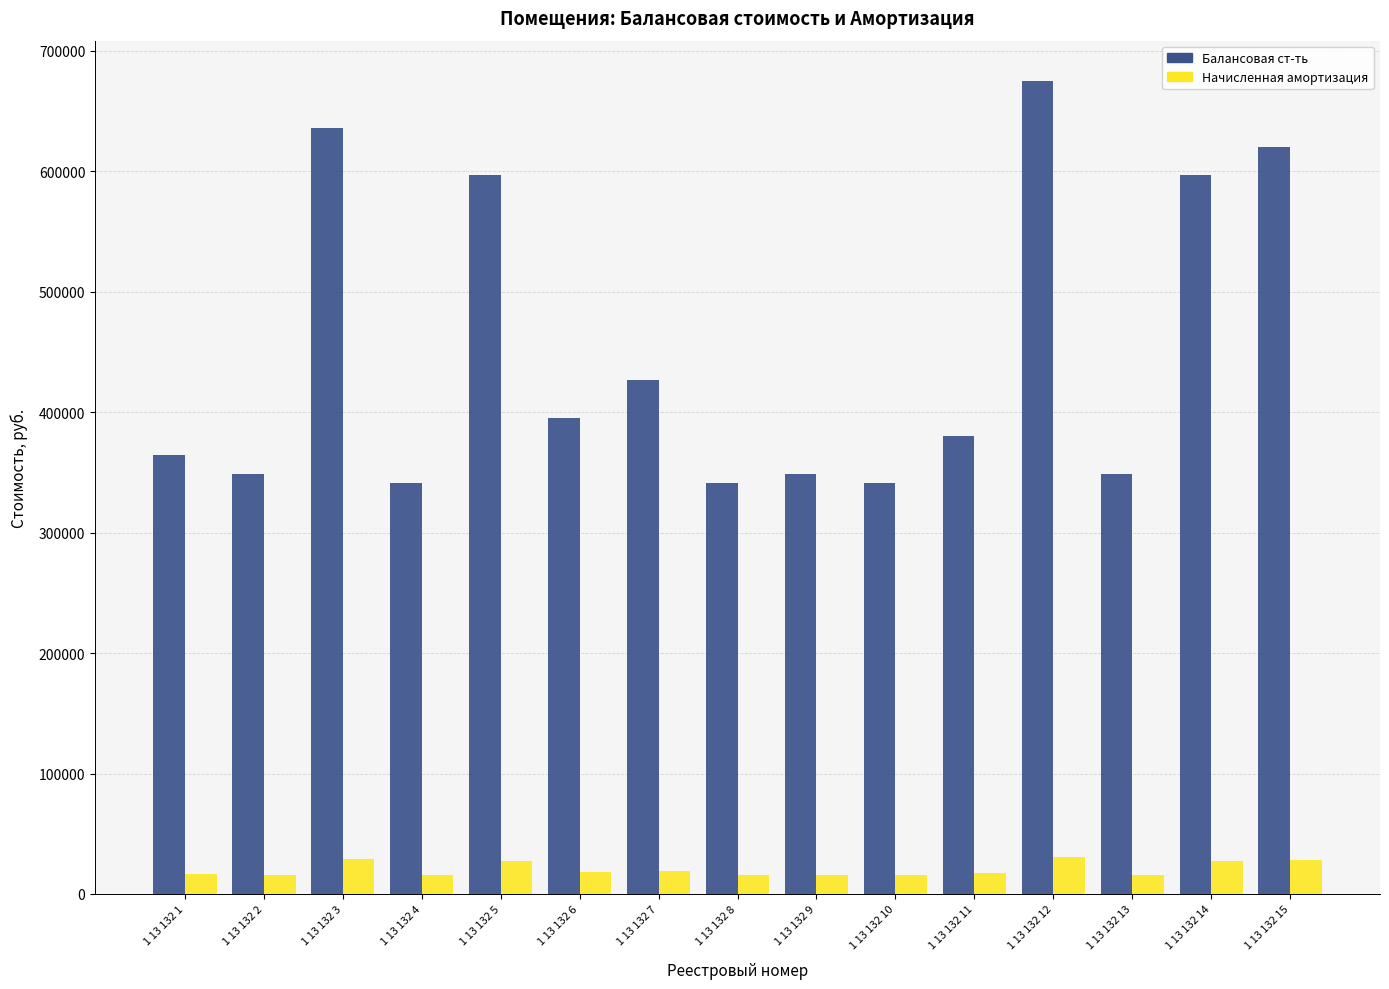

What is the spread (max minus min) of values at 1 13 132 13?

333225.5